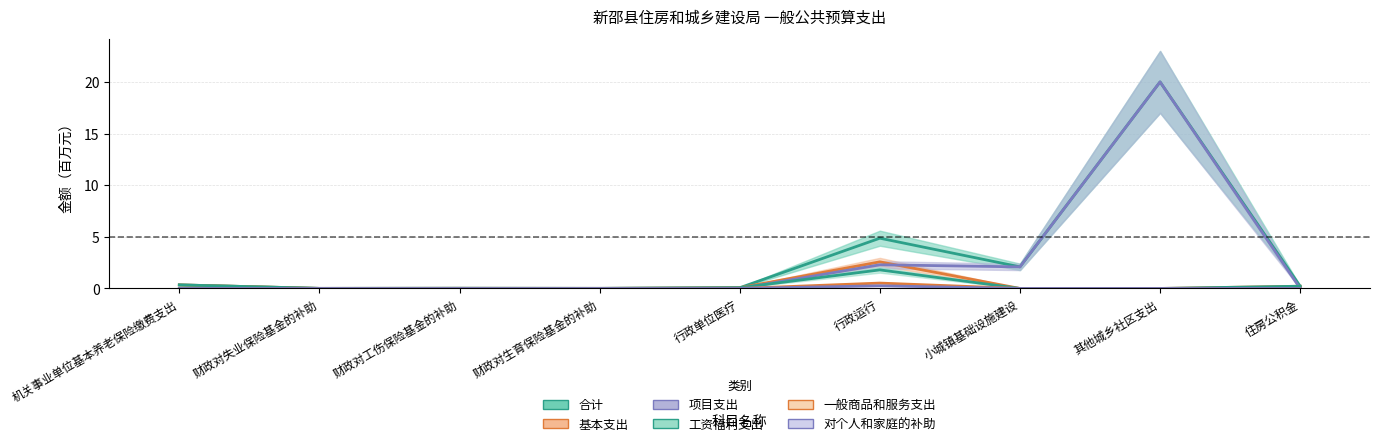

At which category is the sum across all series the highest?

其他城乡社区支出